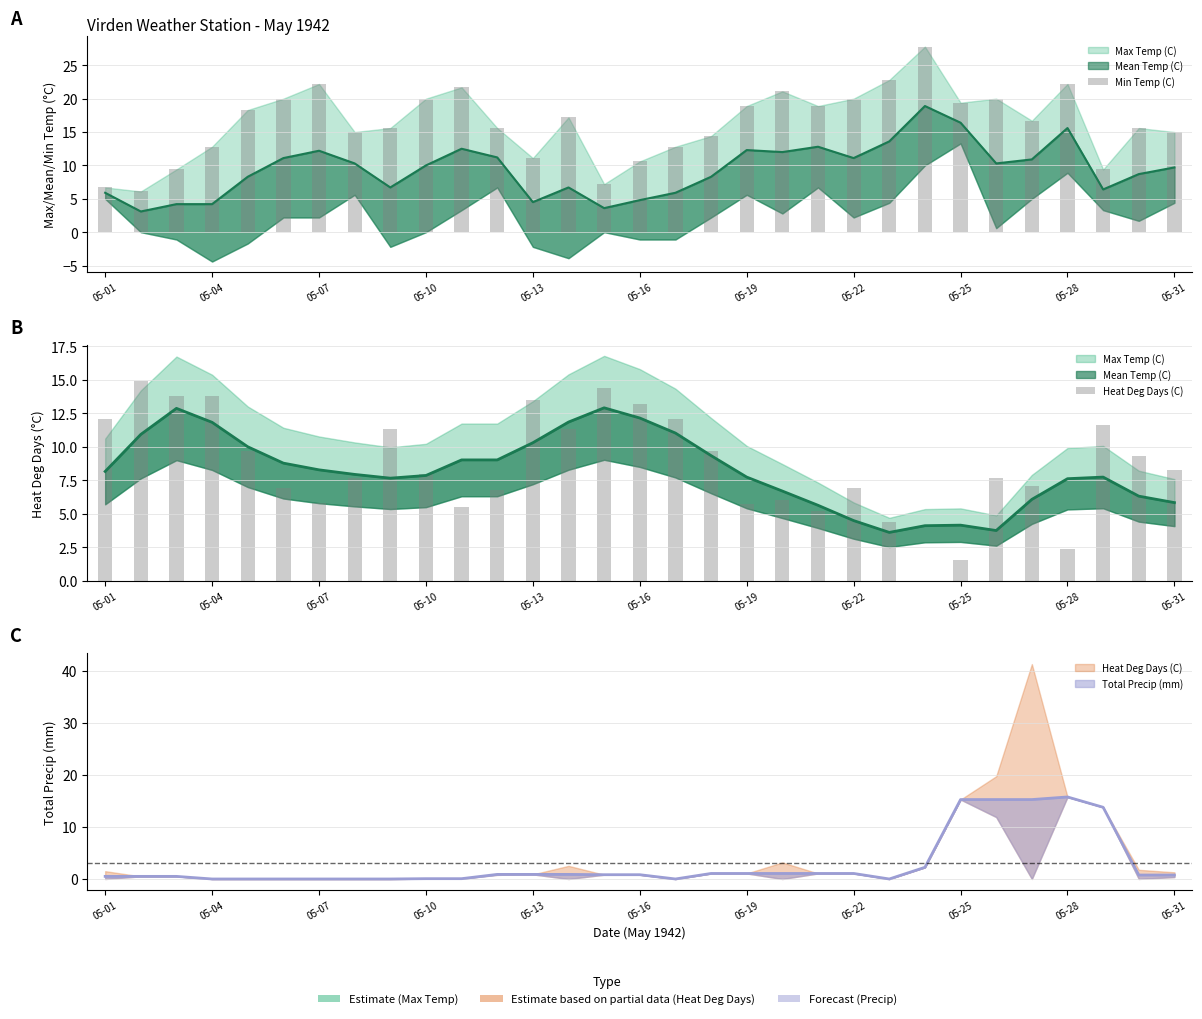

How many data points in Heat Deg Days (C) are less than 8?

15